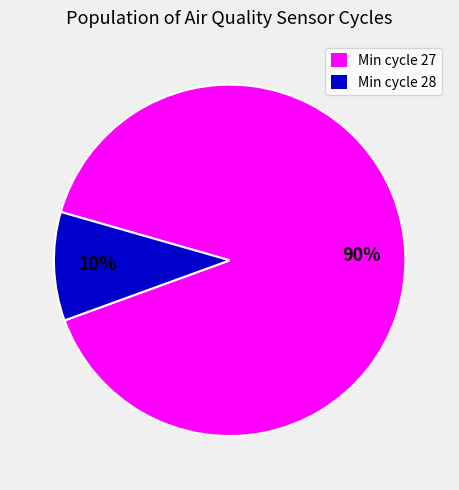

Rank the categories by value from lowest to highest.

Min cycle 28, Min cycle 27